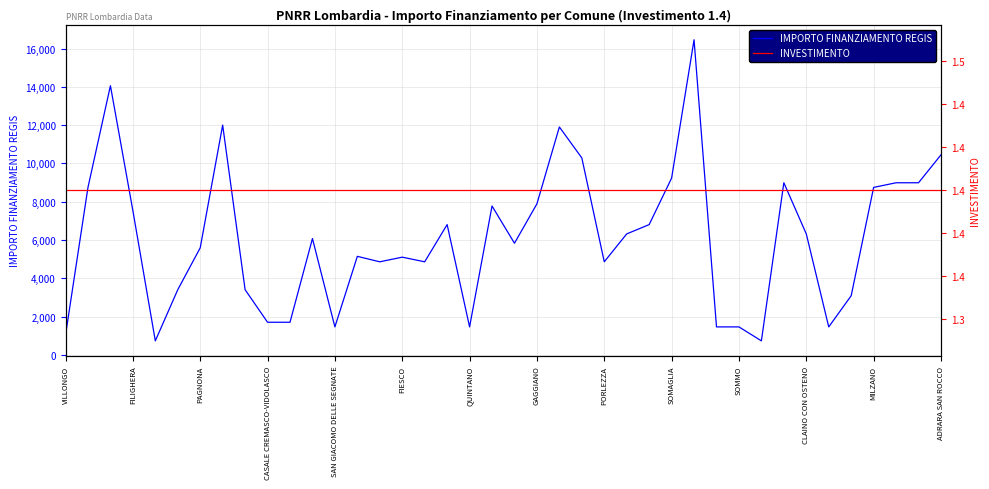

What is the minimum value for IMPORTO FINANZIAMENTO REGIS?

729